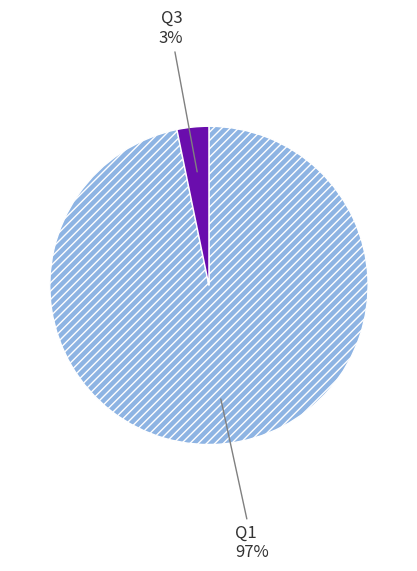

Is there a majority slice in this chart?

Yes